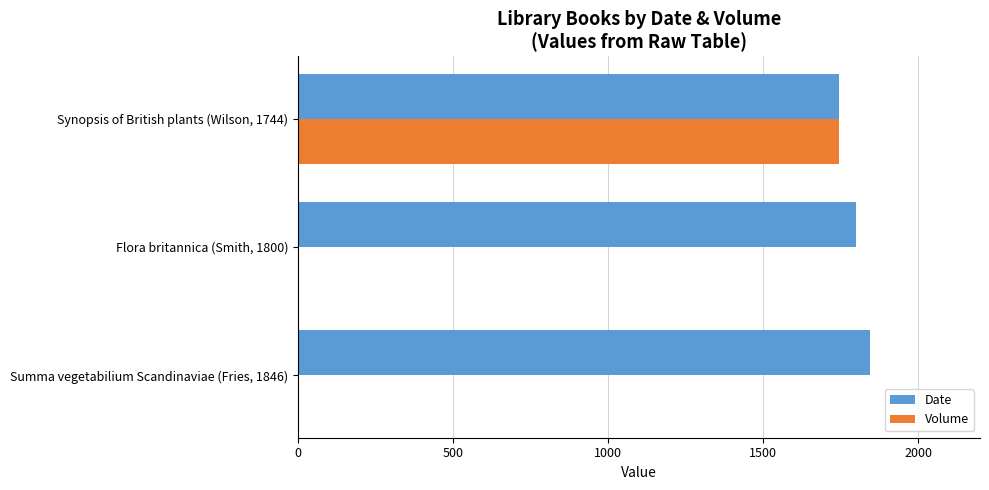

Which series has the largest total across all categories?

Date